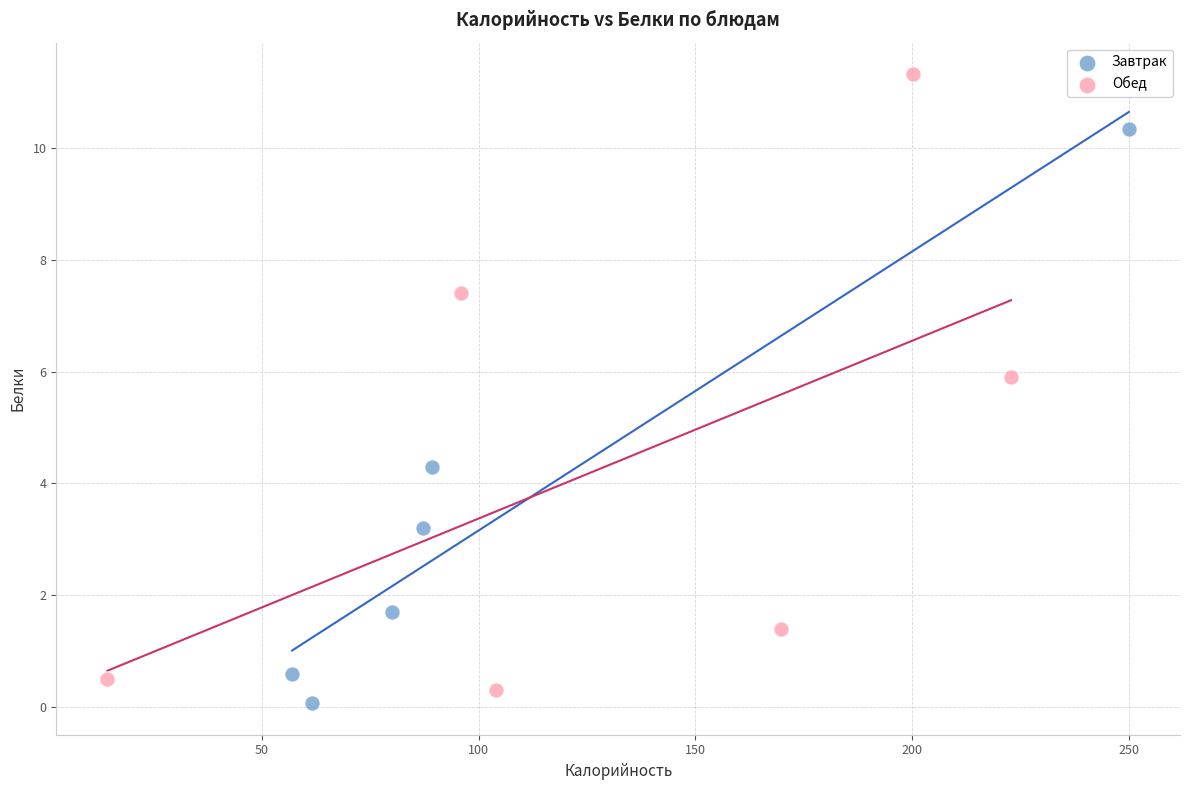

Which series contains the highest Y value?

Обед